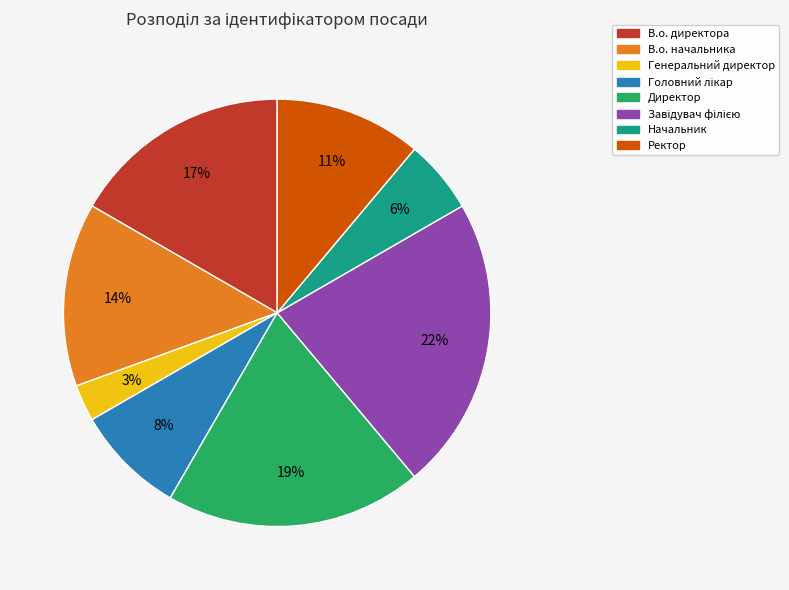

To the nearest percent, what is the average slice percentage?

12%